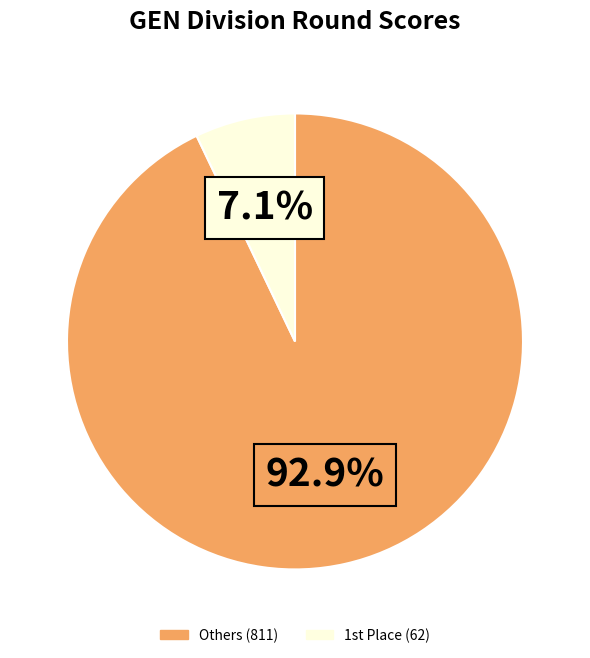

Count the number of slices in the pie.

2